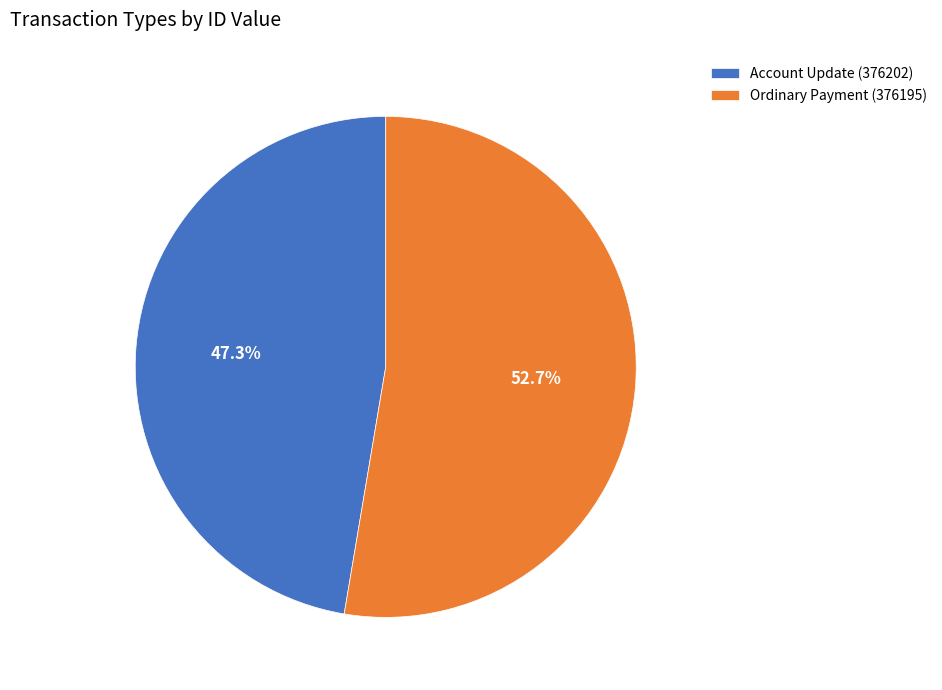

To the nearest percent, what portion does Ordinary Payment (376195) represent?

53%